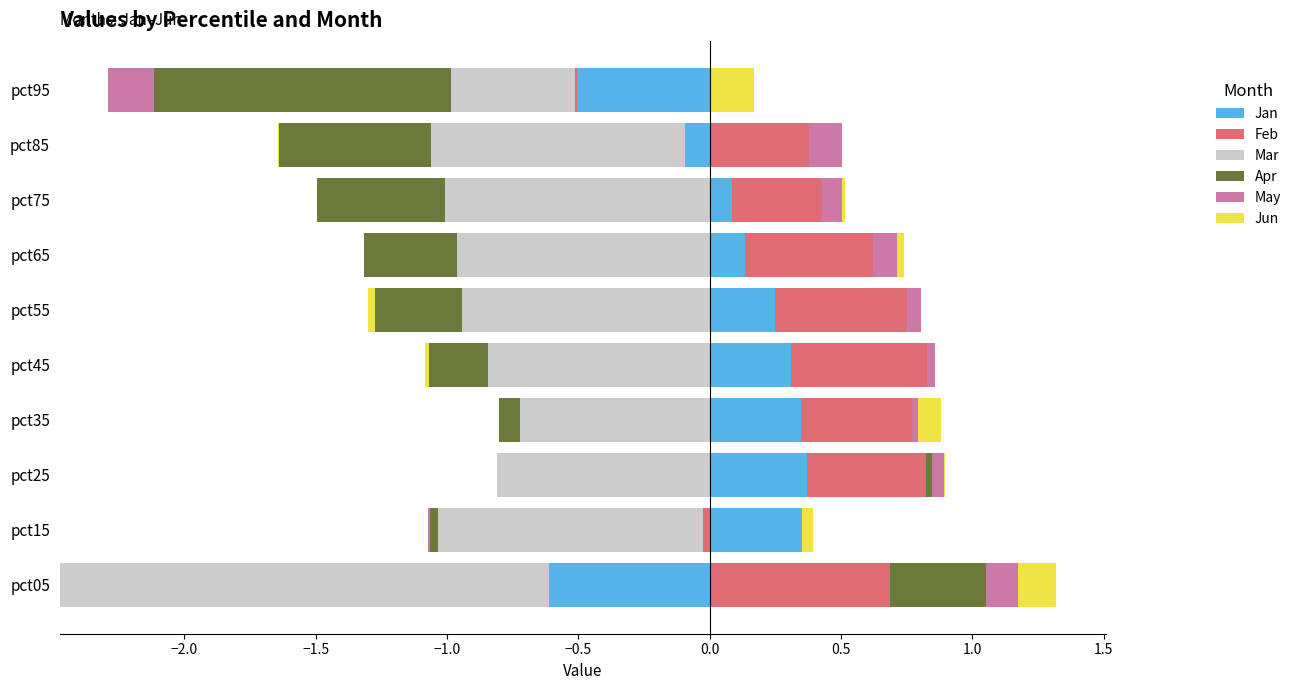

Does the chart contain any negative values?

No